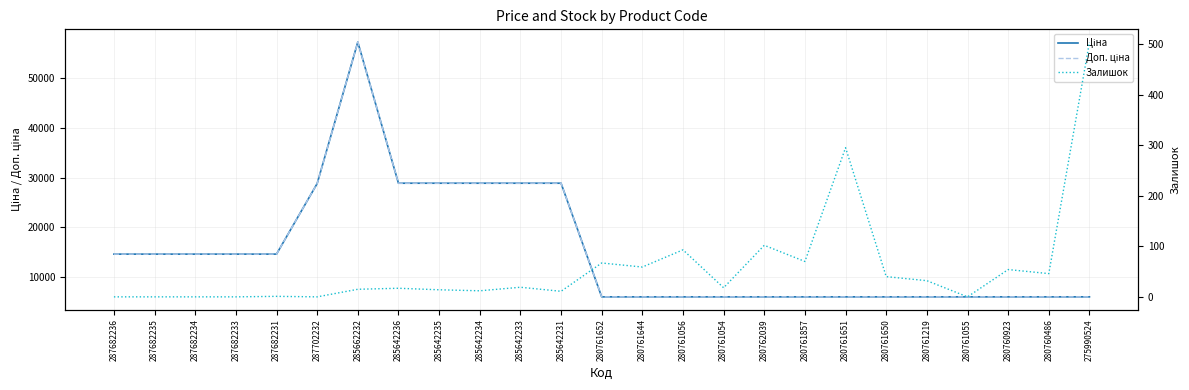

What is the difference between the maximum and minimum values in the Залишок series?

504.0